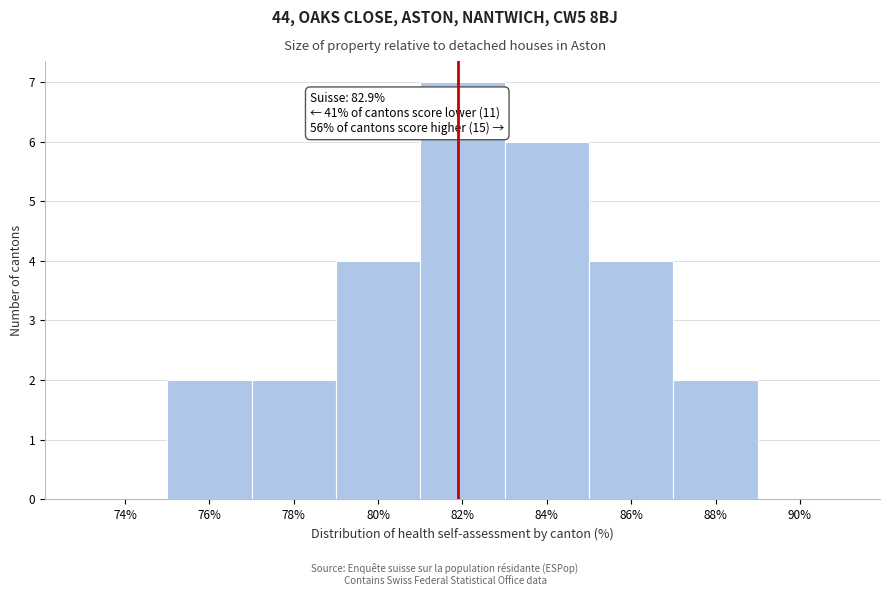

Reading left to right, list all the values displayed in this chart.

74%=0	76%=2	78%=2	80%=4	82%=7	84%=6	86%=4	88%=2	90%=0